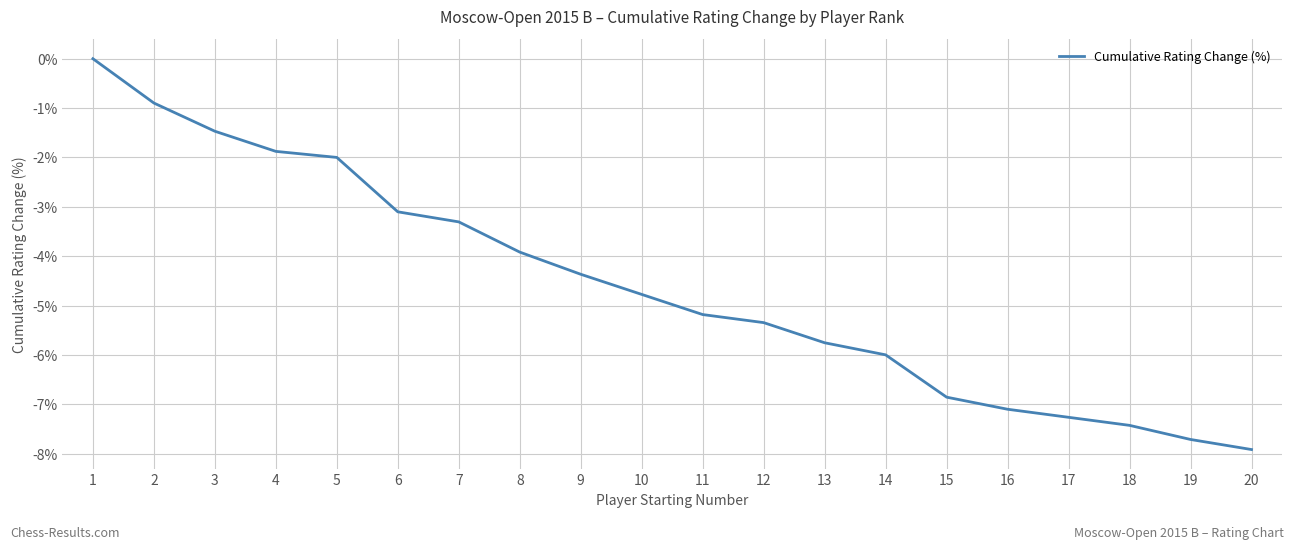

Reading right to left, extract all data points from this chart.

20=-7.9	19=-7.7	18=-7.4	17=-7.3	16=-7.1	15=-6.9	14=-6.0	13=-5.8	12=-5.3	11=-5.2	10=-4.8	9=-4.4	8=-3.9	7=-3.3	6=-3.1	5=-2.0	4=-1.9	3=-1.5	2=-0.9	1=0.0